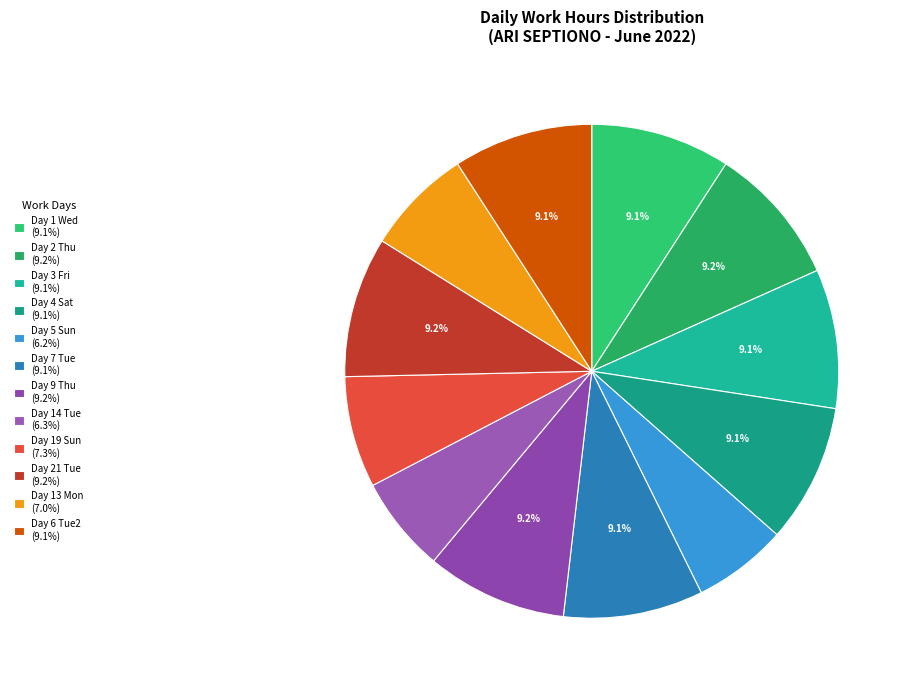

Which category has the biggest portion of the pie?

Thu